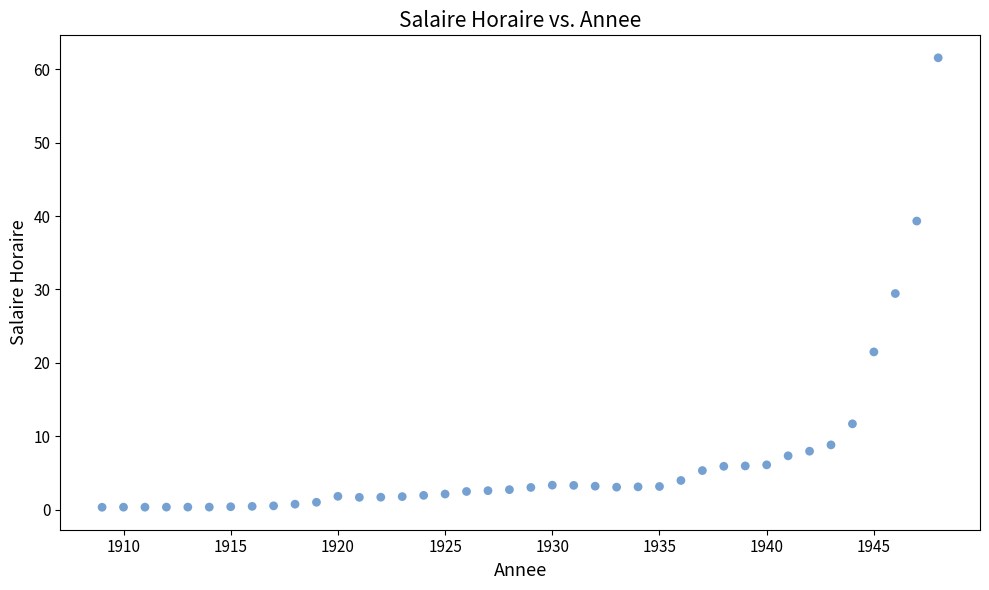

What is the range of X values (max minus min)?

39.0